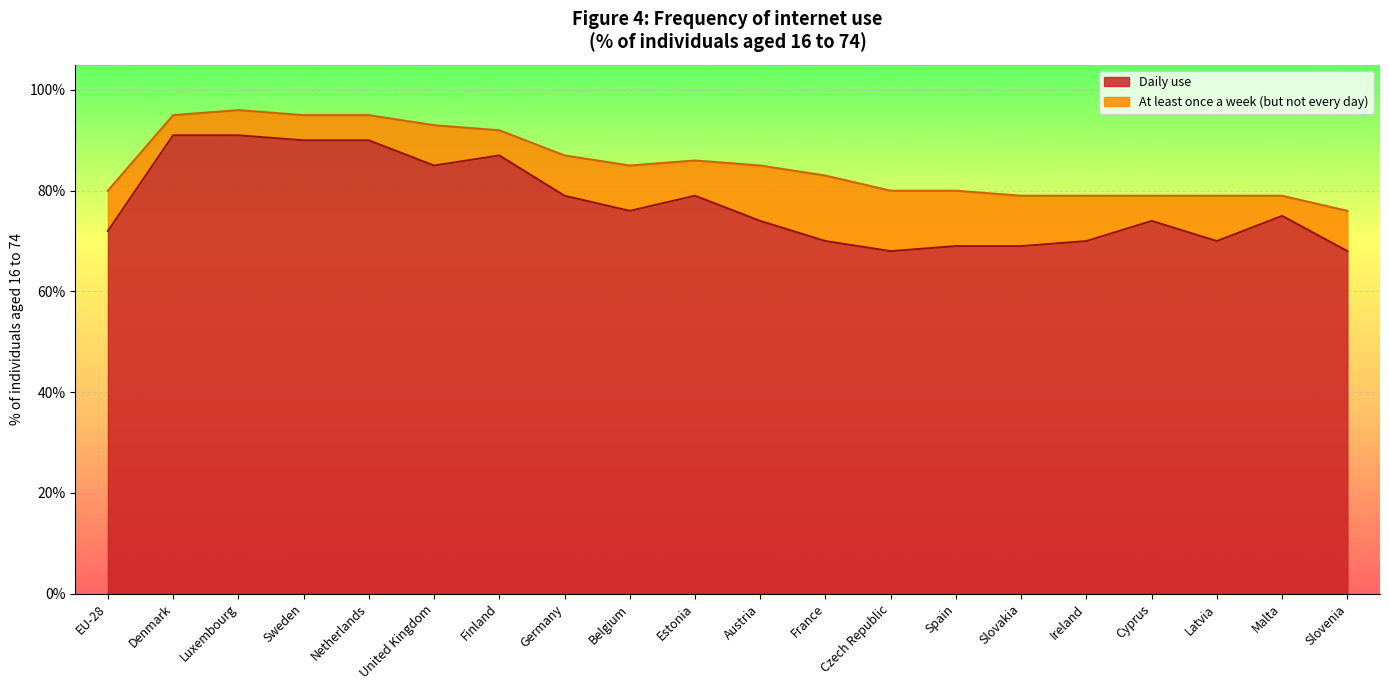

What is the greatest value displayed?

91